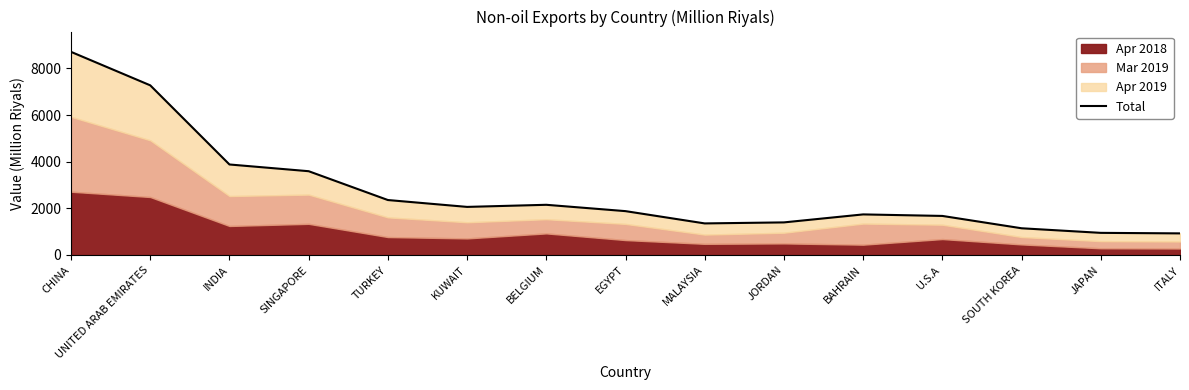

How many lines are shown in the chart?

1